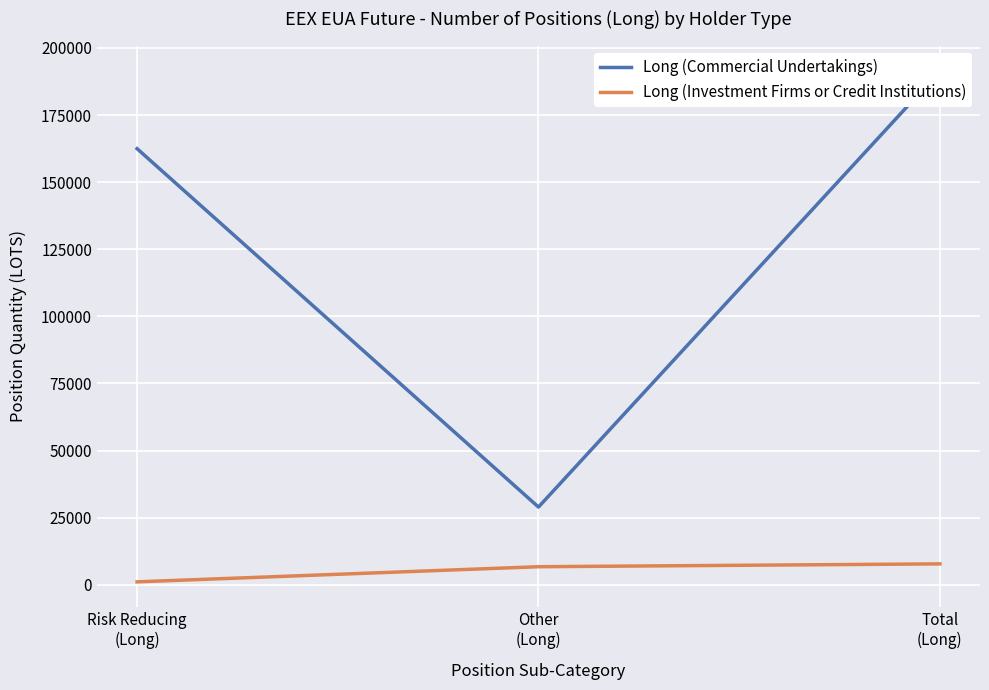

What is the value of the Long (Investment Firms or Credit Institutions) point at the 3rd from the left?

7758.0